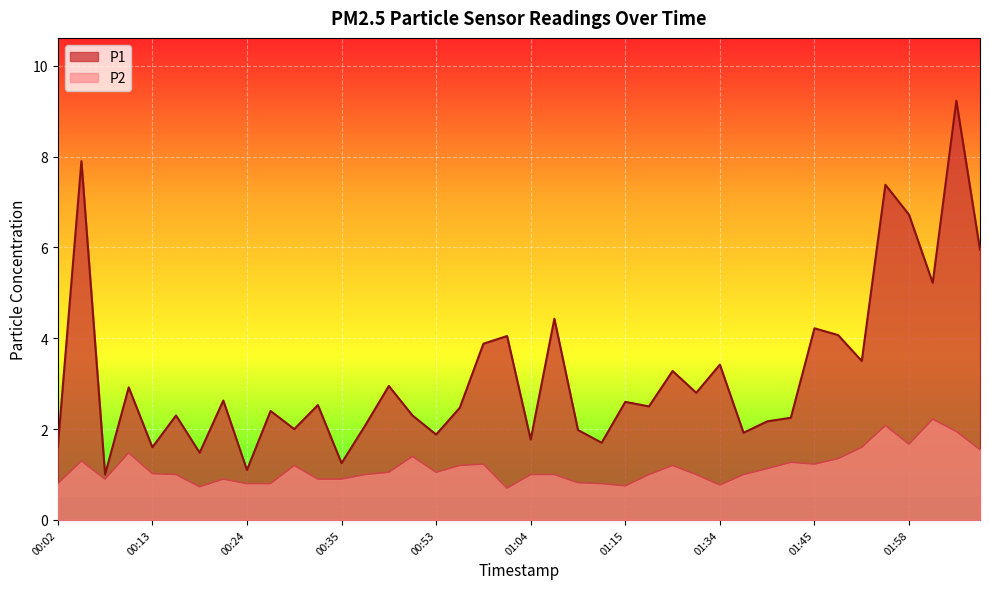

What is the difference between the P2 values at 00:19 and 02:06?

0.8